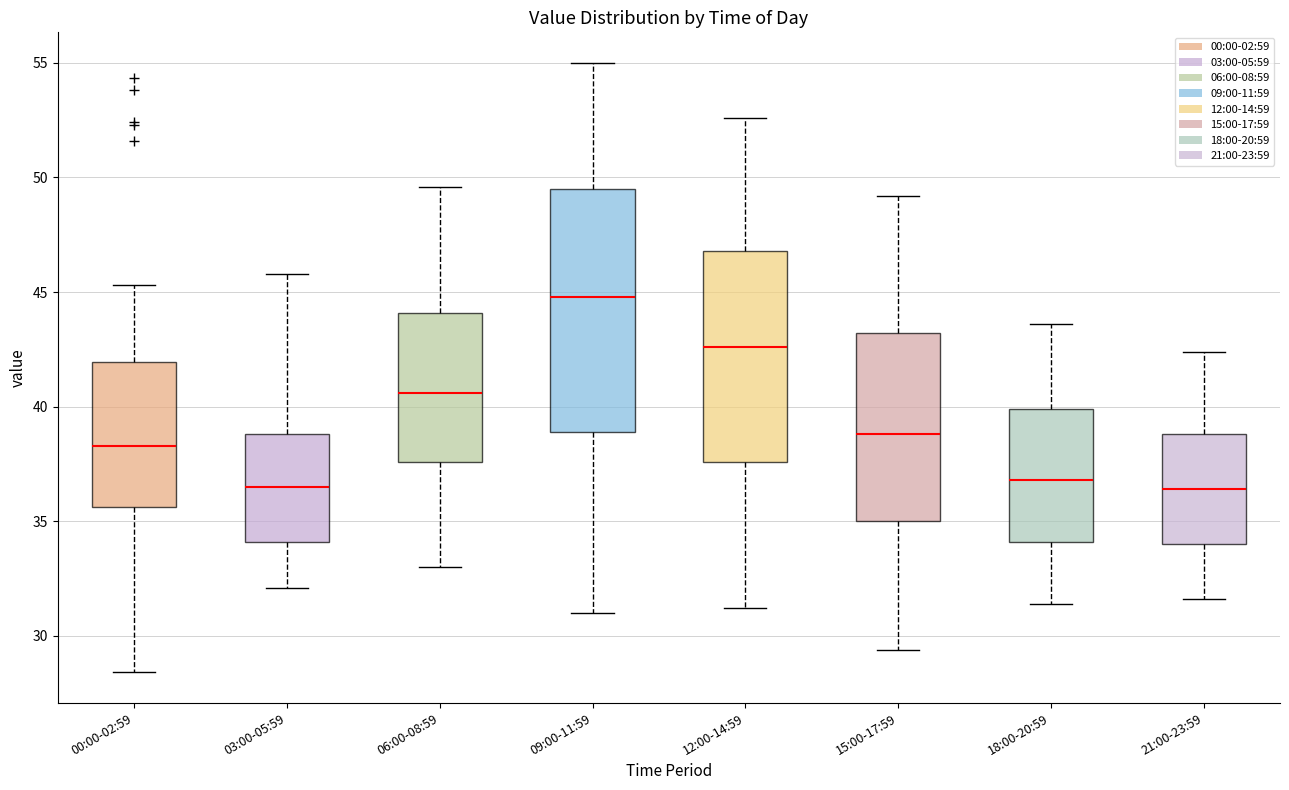

Where does the median line of the box for 12:00-14:59 sit on the y-axis? The values are not printed on the chart, so give them approximately, as read against the axis.

42.5